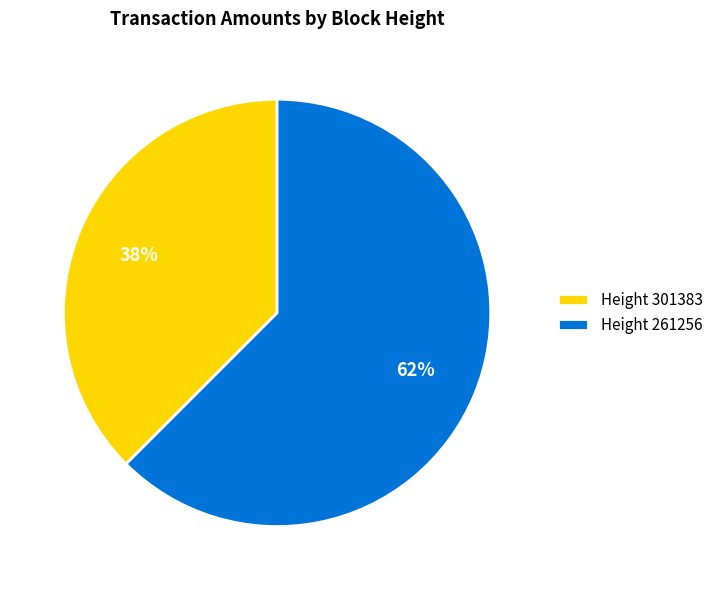

Rank the categories by value from lowest to highest.

Height 301383, Height 261256